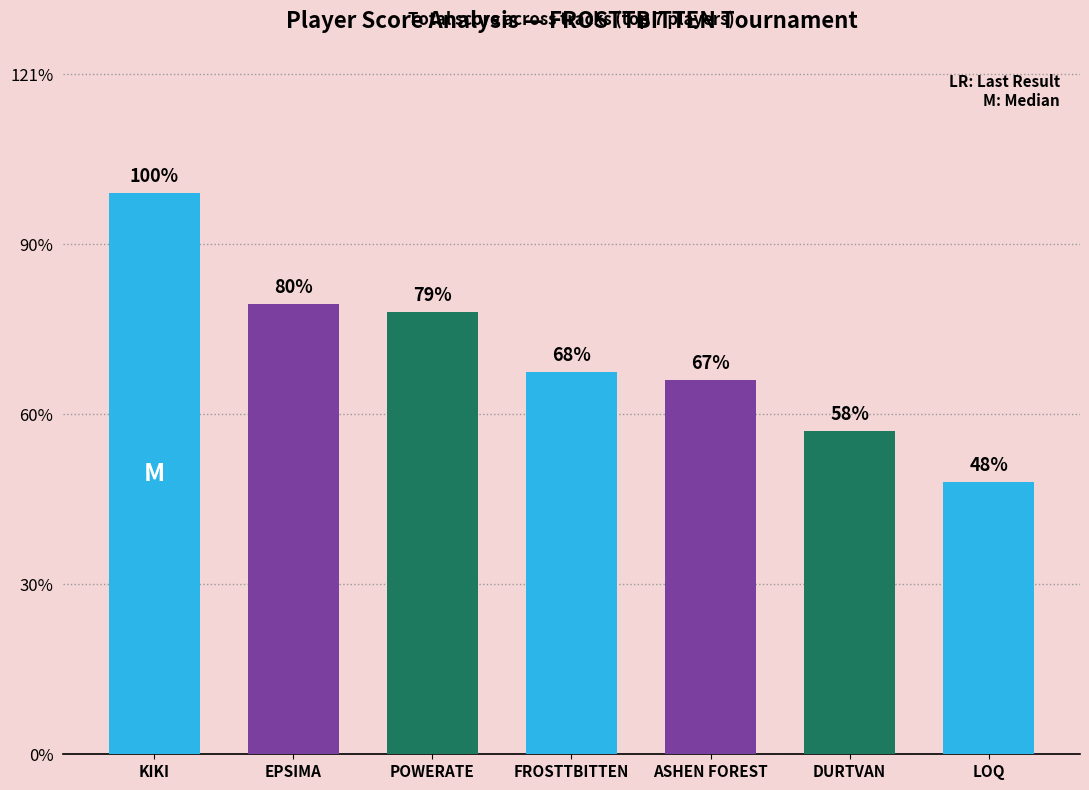

Which category has the lowest value across all series?

LOQ